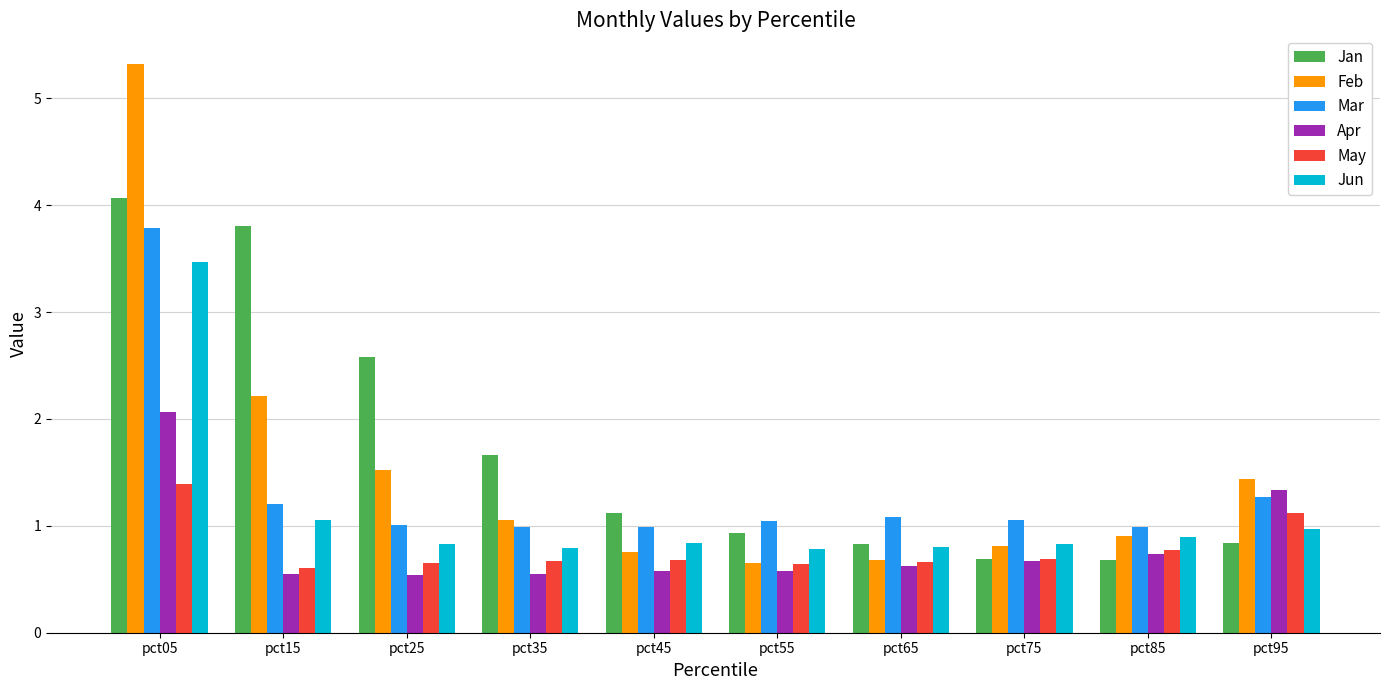

What is the smallest value displayed?

0.5